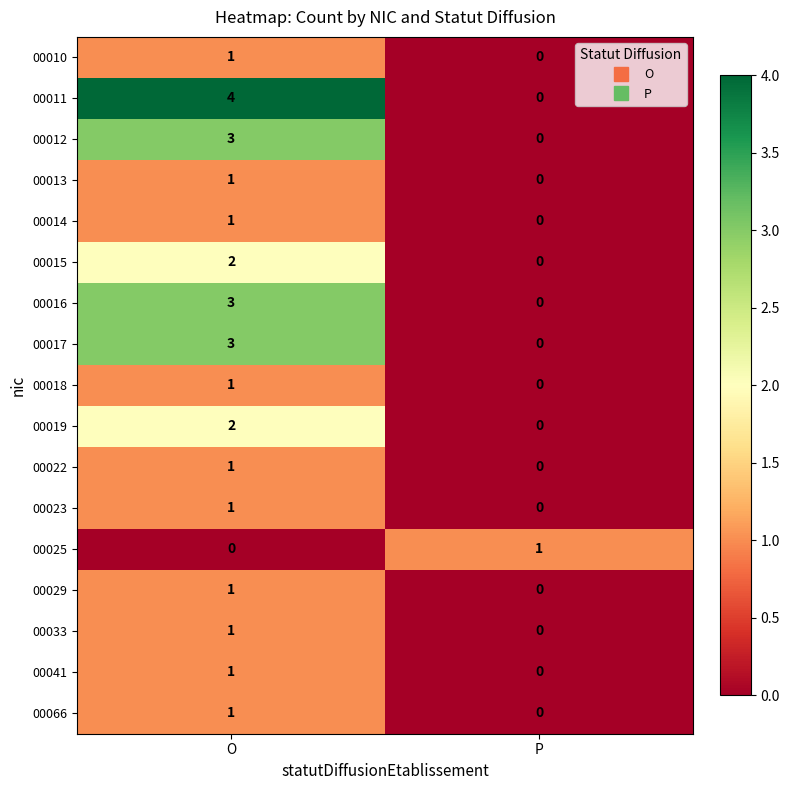

What is the difference between the 00012 values at O and P?

3